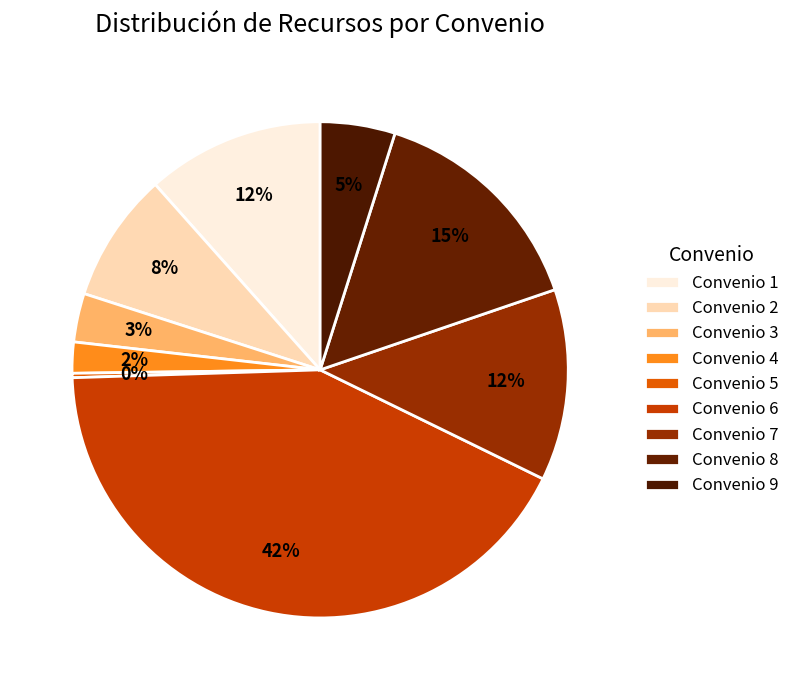

What is the total percentage of Convenio 2 and Convenio 7?

20.9%